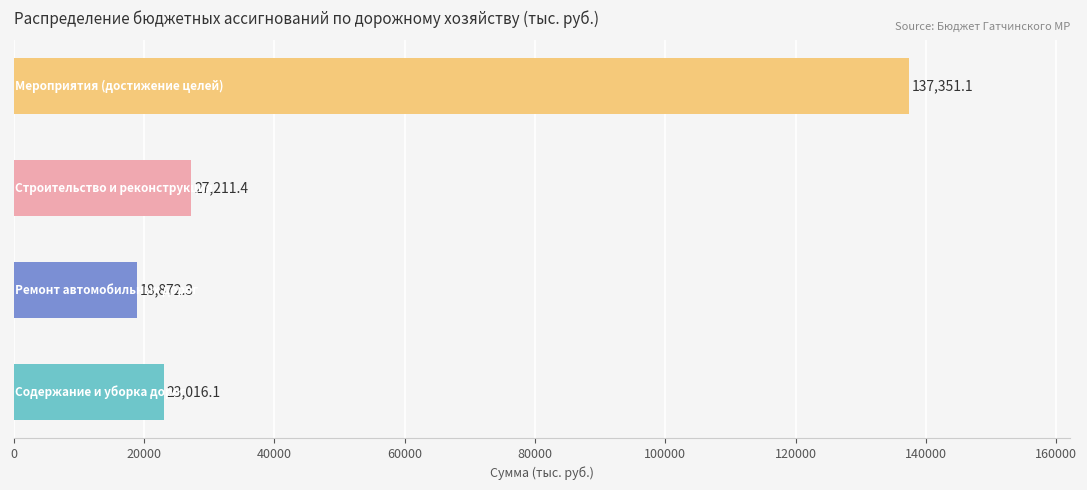

What is the difference between the maximum and minimum values?

118478.8